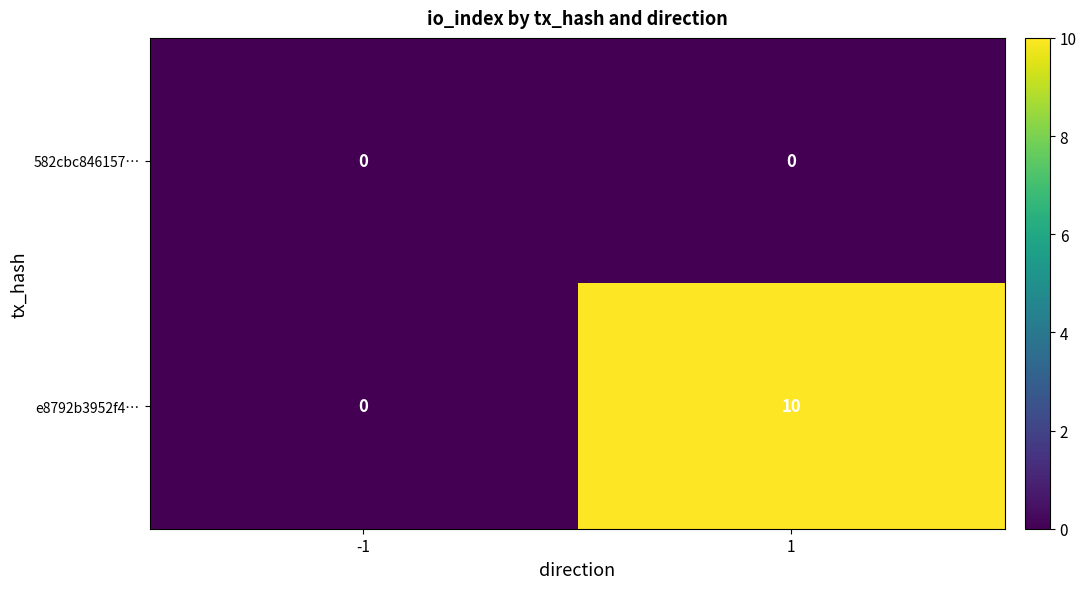

True or false: 582cbc846157… has a value of 0 at -1.

True